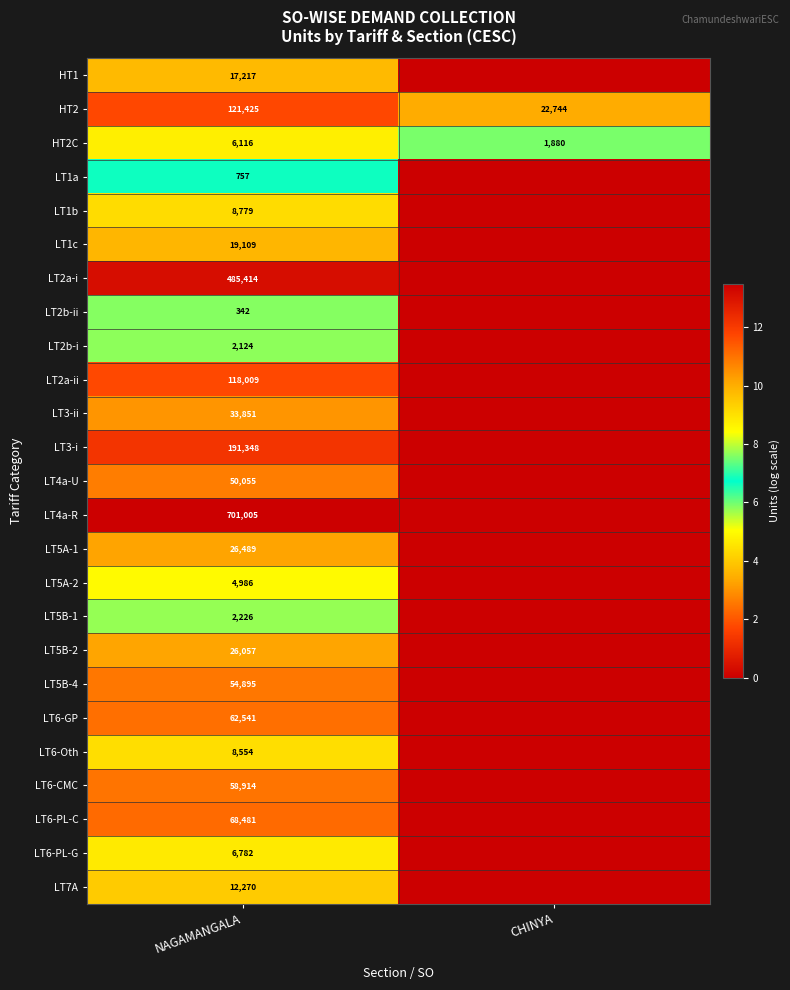

What is the difference between the maximum and minimum values in the HT2 series?

98681